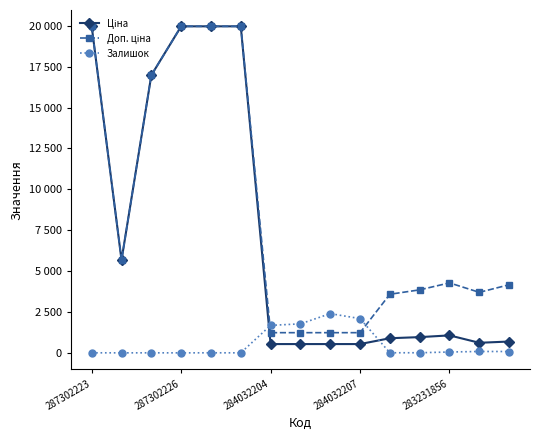

Is this an area chart (filled region under the line)?

No